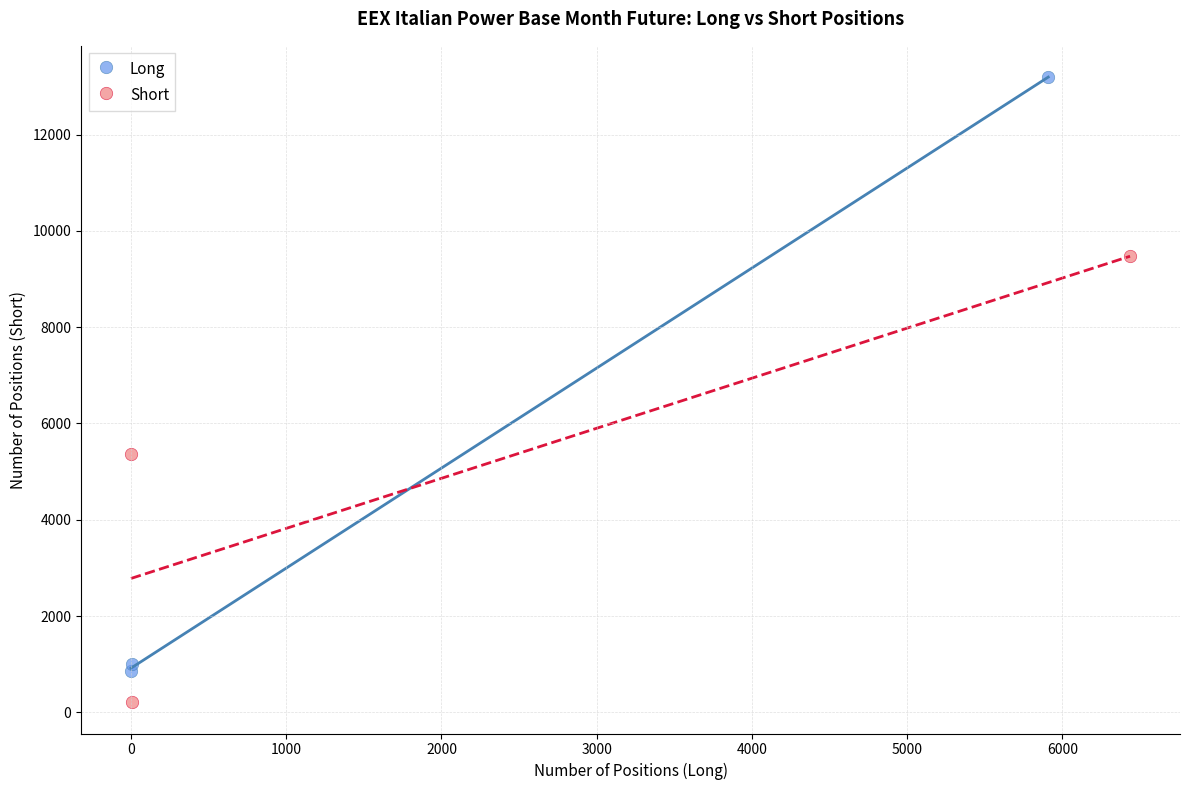

What are all the series names shown in the legend?

Long, Short